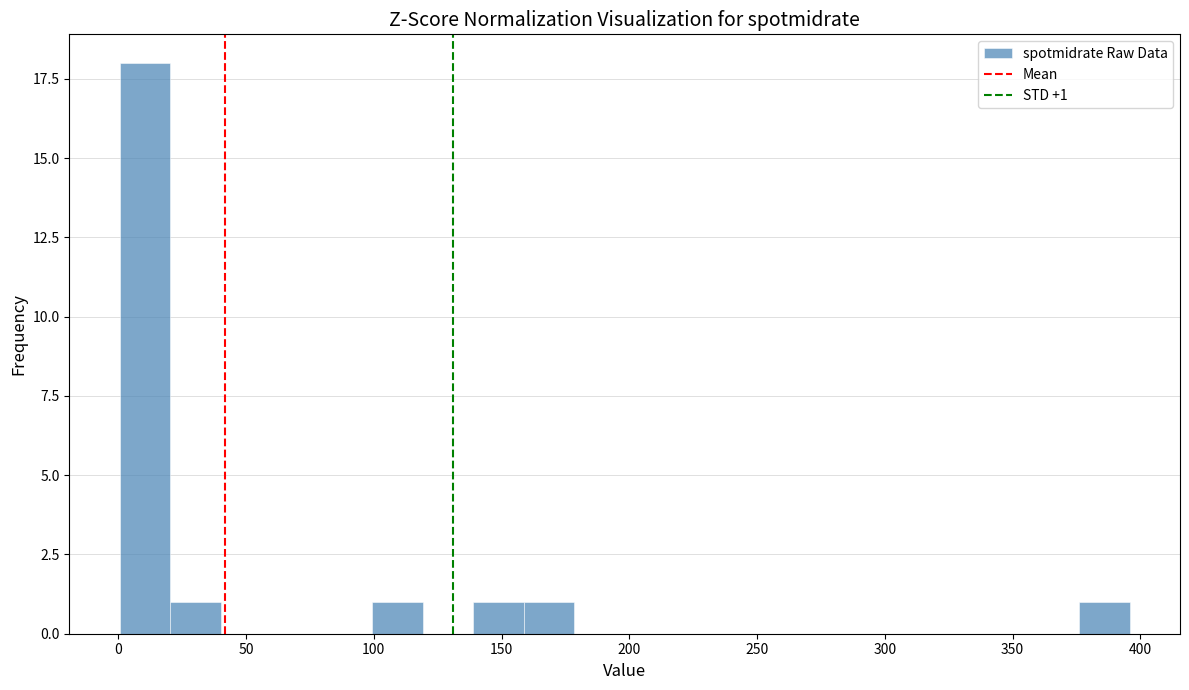

Read against the x-axis, roughly where is the centre of the tallest bar?

10